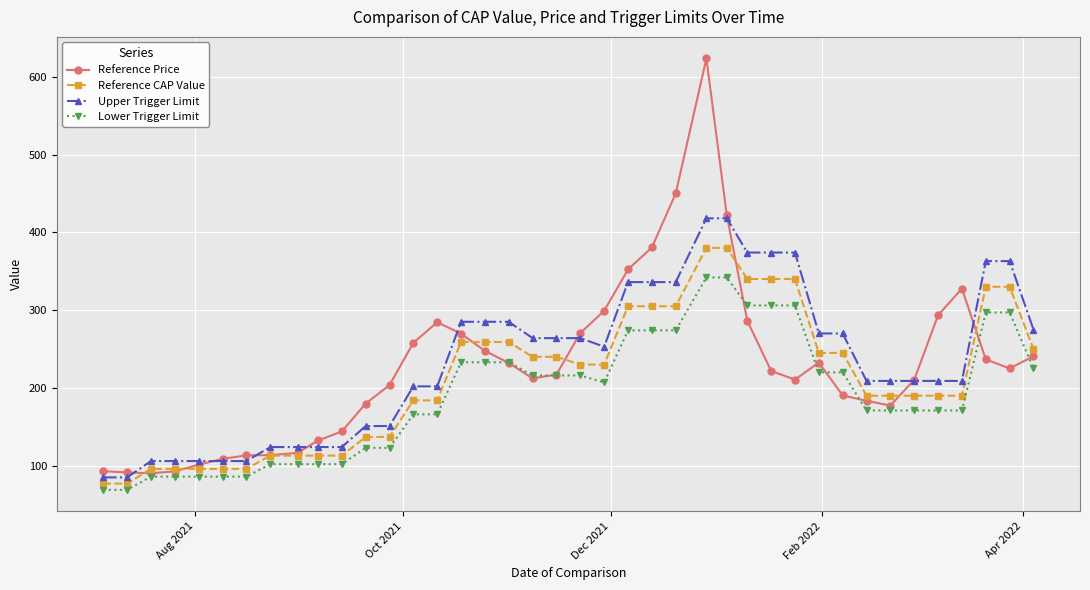

Which series has the widest spread of values?

Reference Price